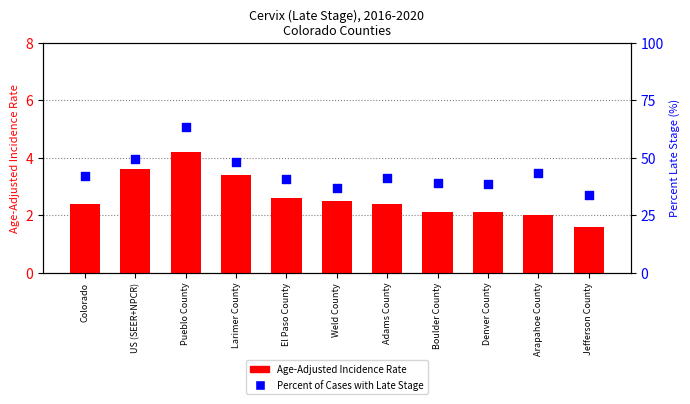

What are all the series names shown in the legend?

Age-Adjusted Incidence Rate, Percent of Cases with Late Stage